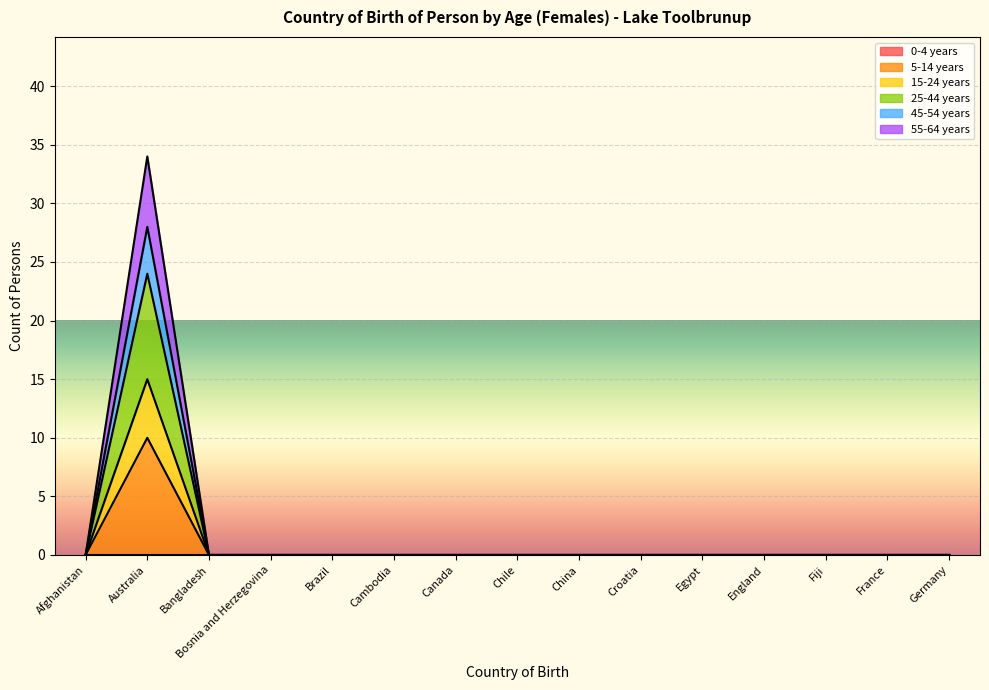

At which category is the sum across all series the highest?

Australia